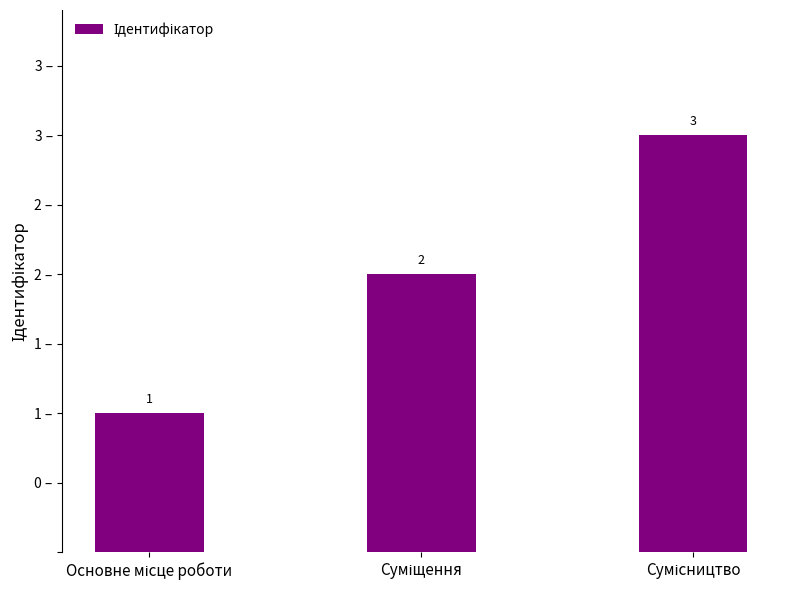

Does the chart contain any negative values?

No